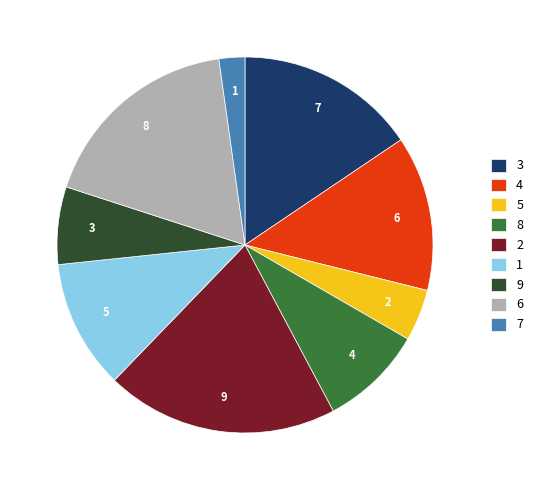

Count the number of slices in the pie.

9